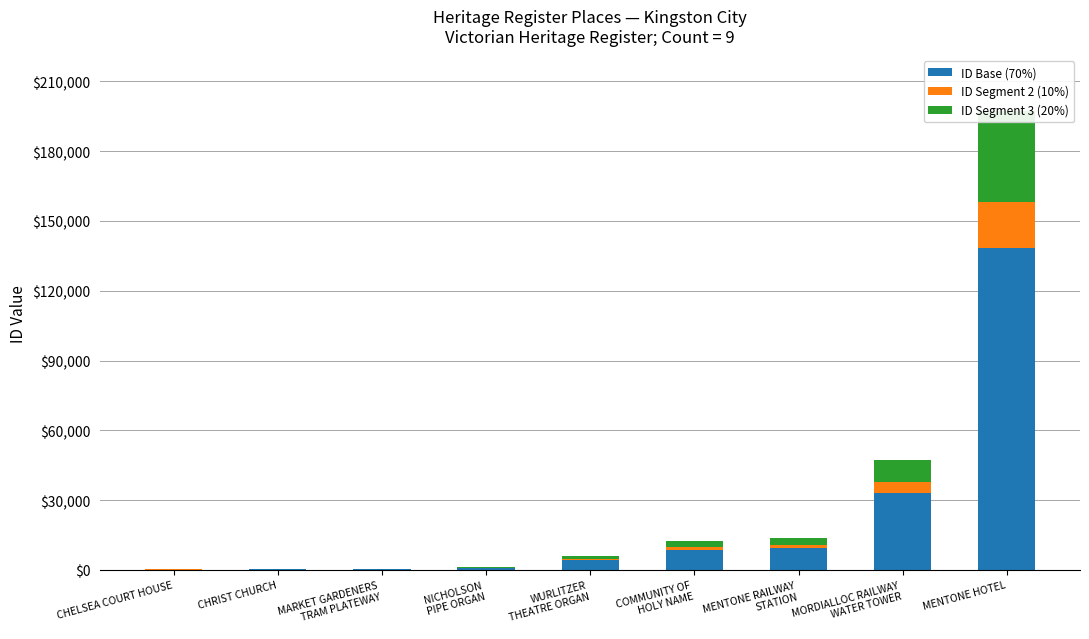

Rank the series at MENTONE HOTEL from highest to lowest value.

ID Base (70%), ID Segment 3 (20%), ID Segment 2 (10%)